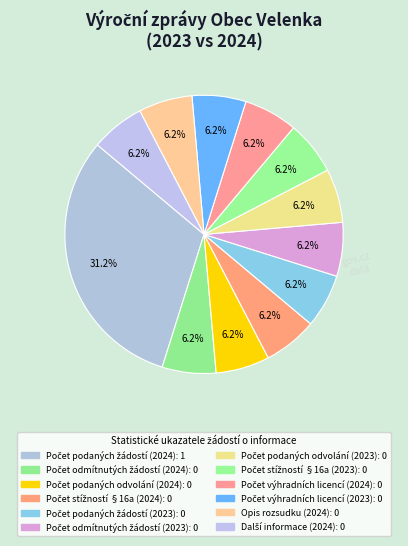

What is the change in value from Počet podaných žádostí (2024) to Počet podaných žádostí (2023)?

-1